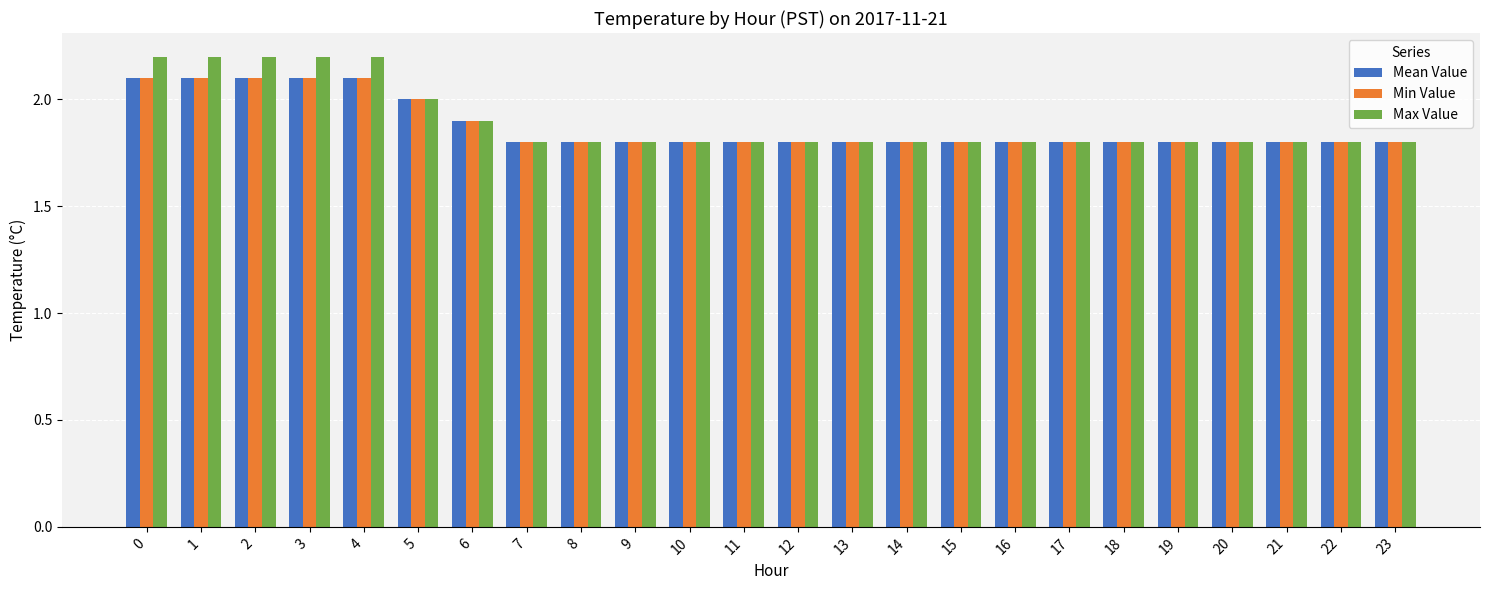

What value does the Max Value series have at 18?

1.8